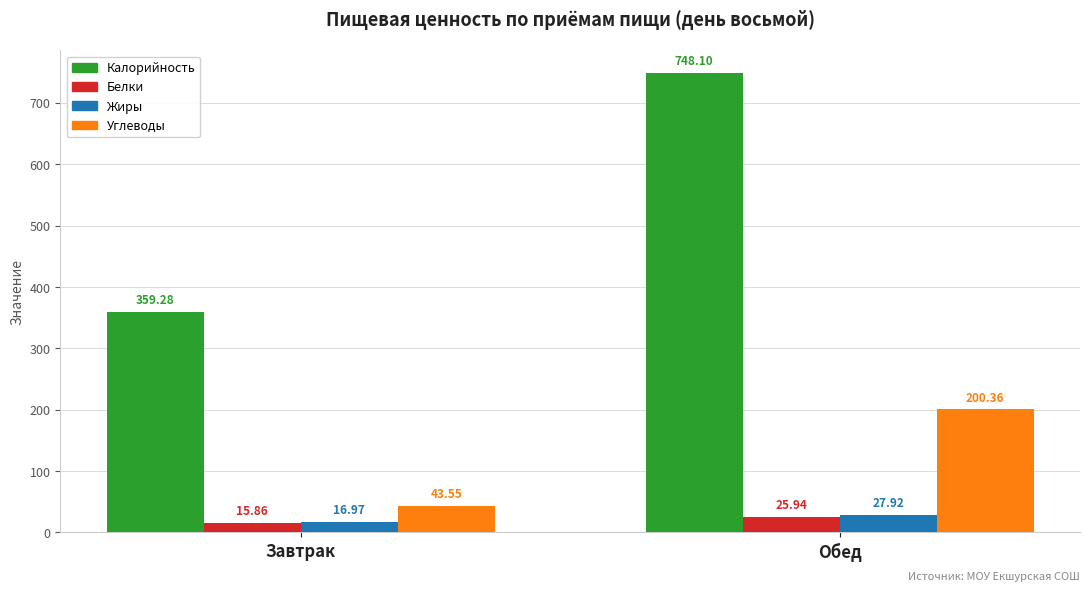

What is the value of the Углеводы bar at the 2nd from the left?

200.4